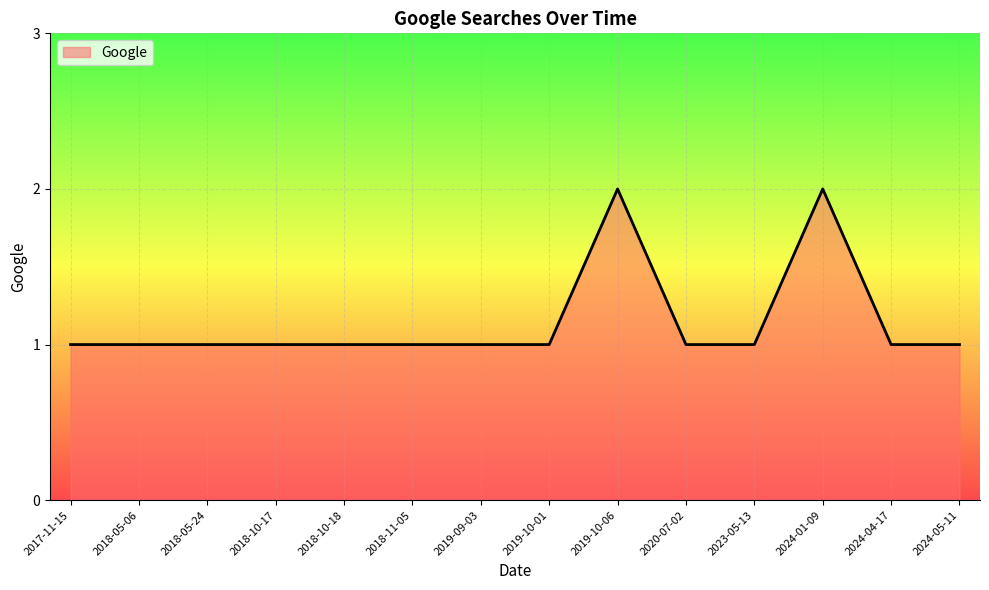

The value at 2017-11-15 is 1. True or false?

True